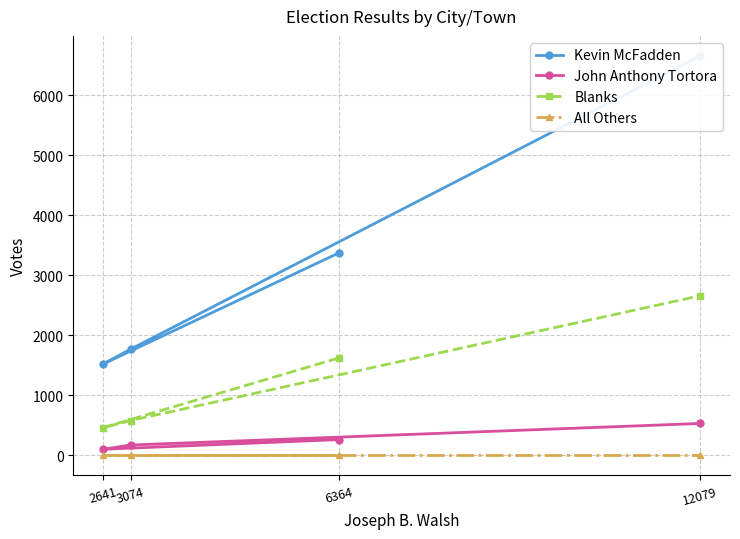

At which label is Blanks closest to 1559?

6364